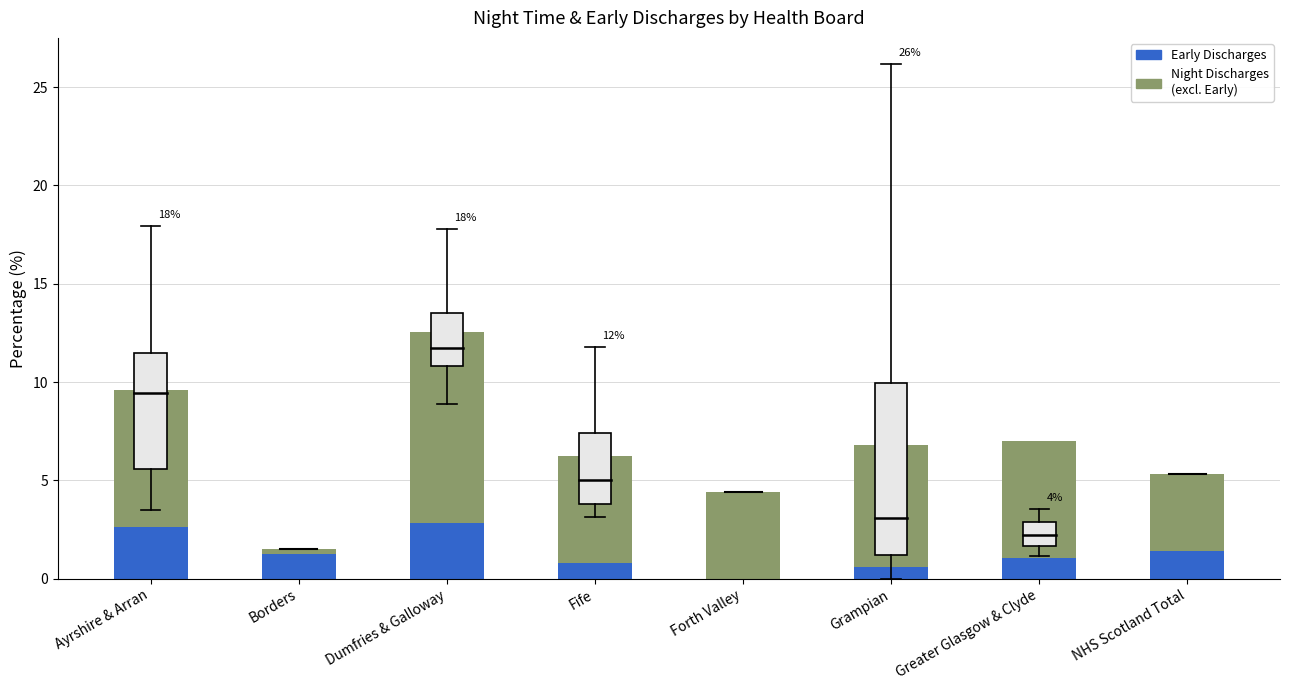

Reading left to right, list the values for the Early Discharges series.

Ayrshire & Arran=2.6	Borders=1.2	Dumfries & Galloway=2.8	Fife=0.8	Forth Valley=0.0	Grampian=0.6	Greater Glasgow & Clyde=1.1	NHS Scotland Total=1.4